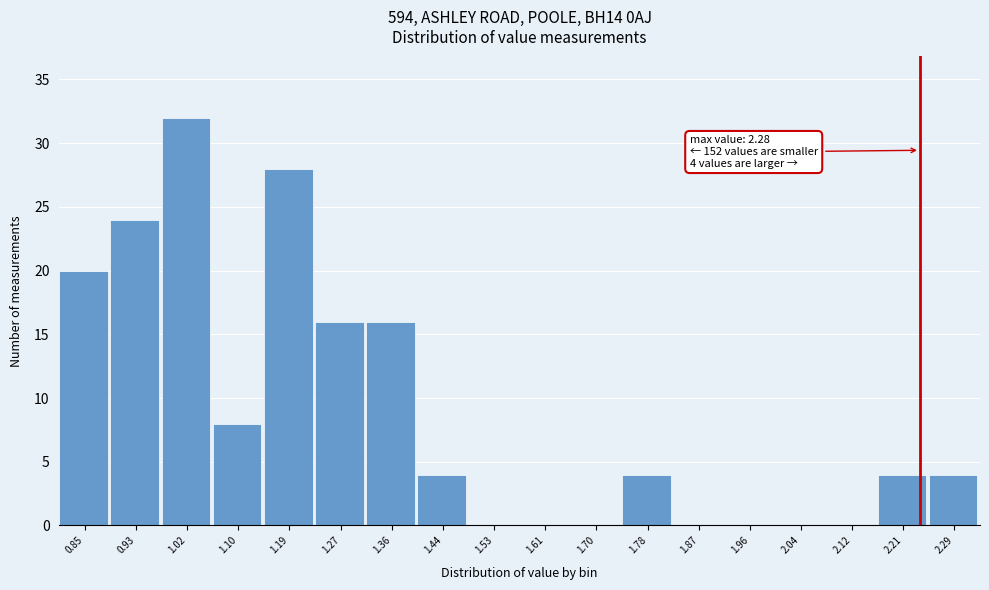

Reading left to right, what are all the values shown in this chart?

0.85=20	0.93=24	1.02=32	1.10=8	1.19=28	1.27=16	1.36=16	1.44=4	1.53=0	1.61=0	1.70=0	1.78=4	1.87=0	1.96=0	2.04=0	2.12=0	2.21=4	2.29=4